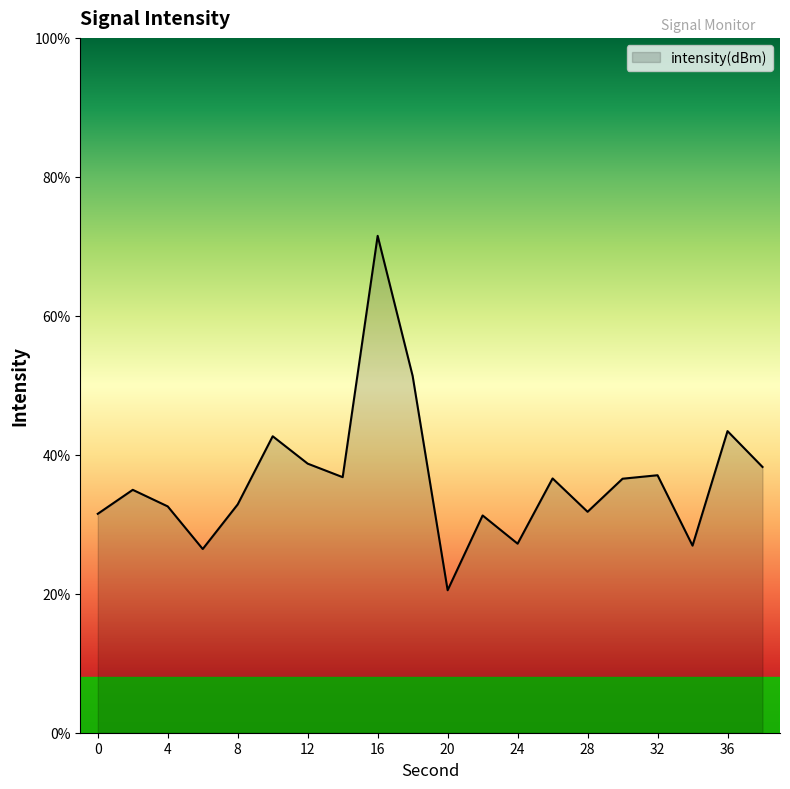

List the labels in order of value, smallest first.

20, 6, 34, 24, 22, 0, 28, 4, 8, 2, 30, 26, 14, 32, 38, 12, 10, 36, 18, 16